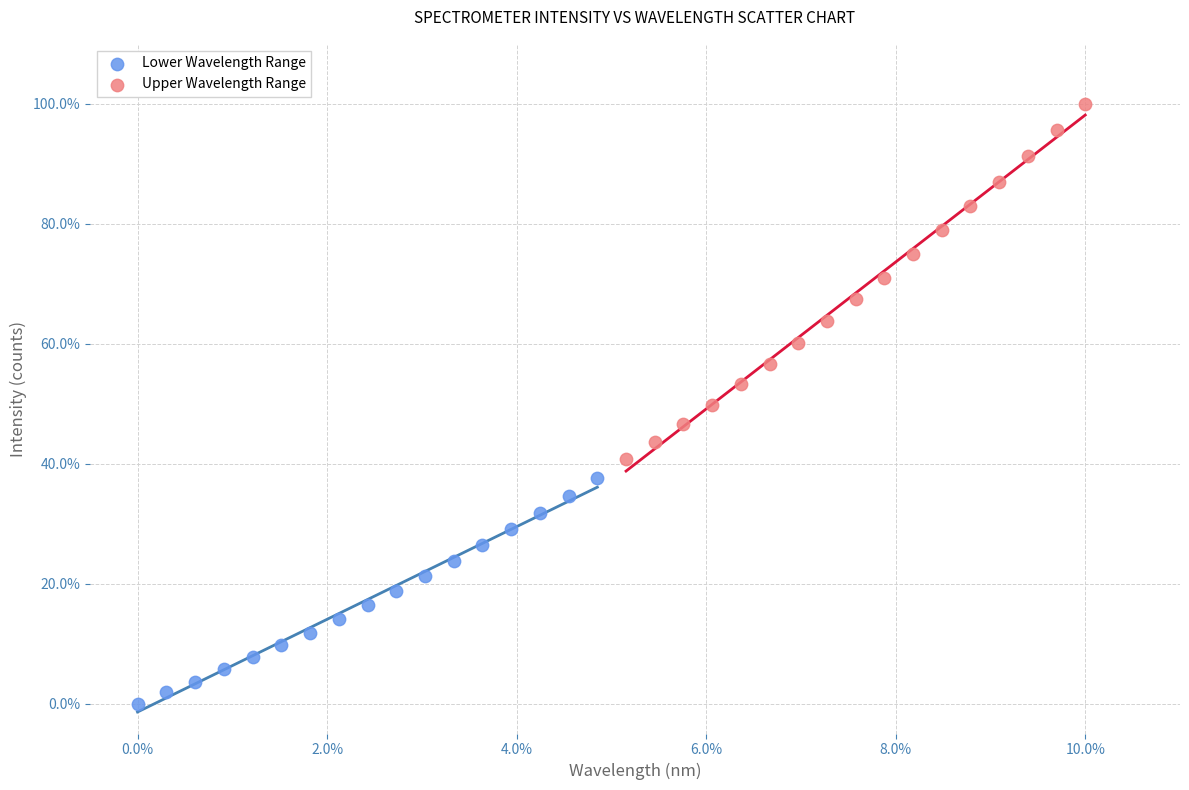

Which series reaches the minimum Y coordinate?

Lower Wavelength Range